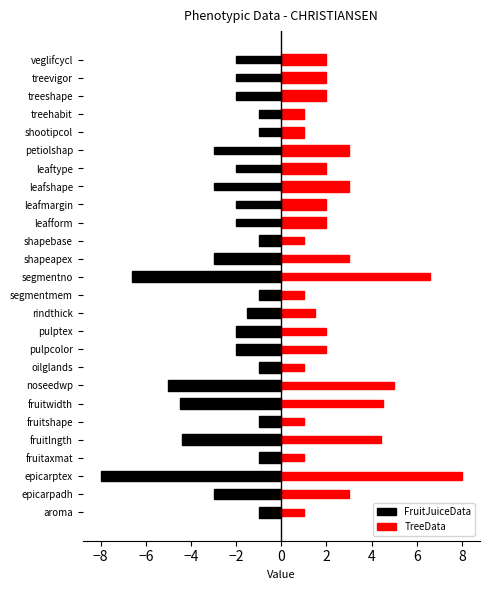

List the labels in order of value, largest first.

aroma, fruitaxmat, fruitshape, oilglands, segmentmem, shapebase, rindthick, pulpcolor, pulptex, epicarpadh, shapeapex, fruitlngth, fruitwidth, noseedwp, segmentno, epicarptex